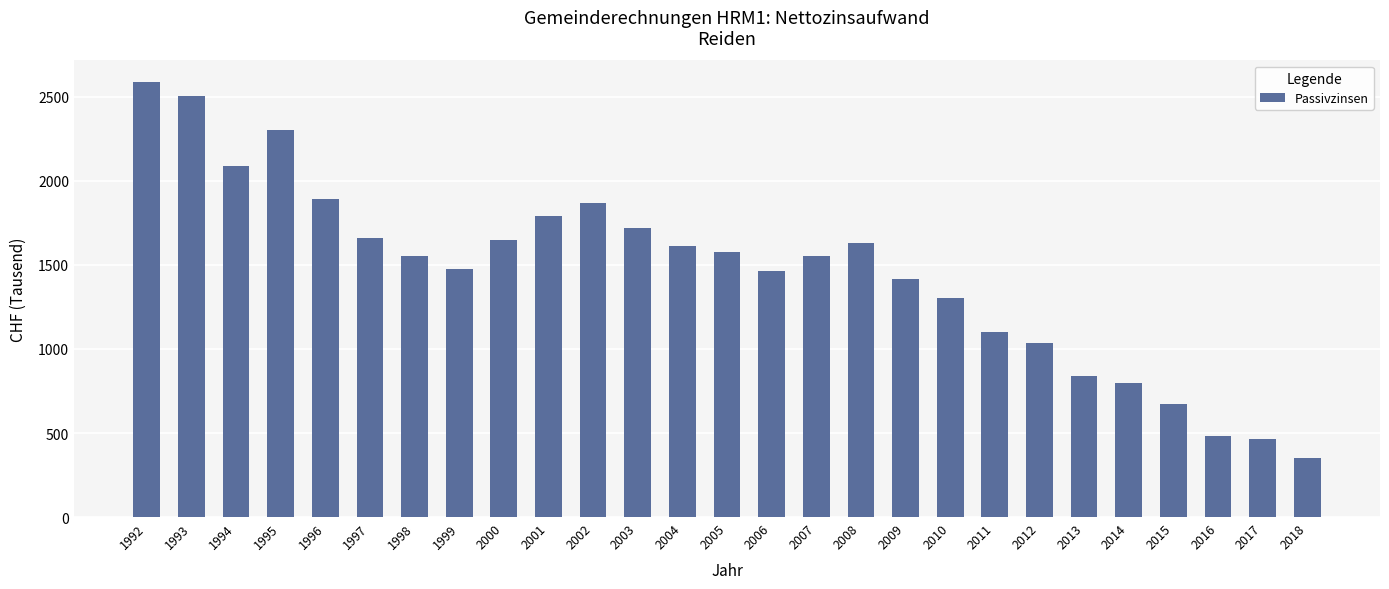

Are the bars grouped side by side (vs. stacked)?

No